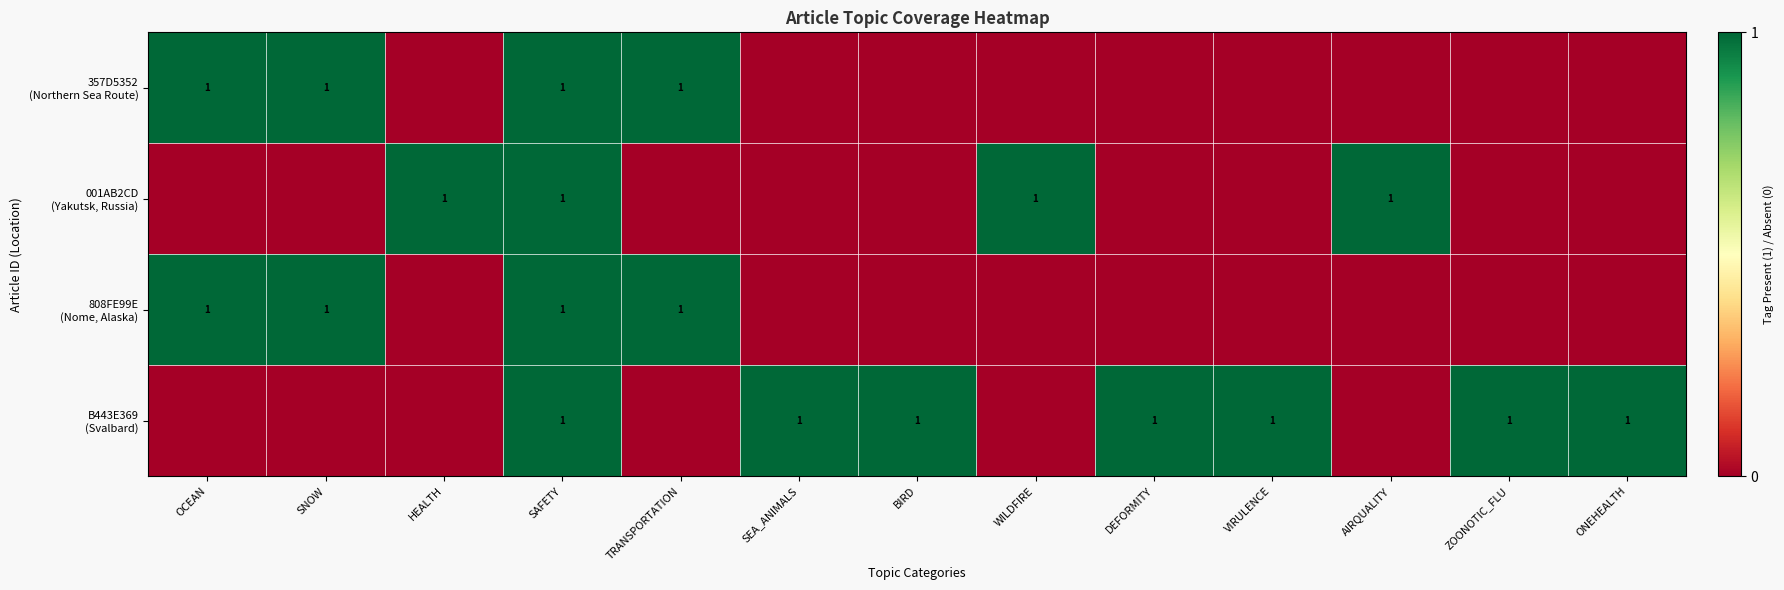

The 357D5352 (Northern Sea Route) series shows 1 at SAFETY. True or false?

True